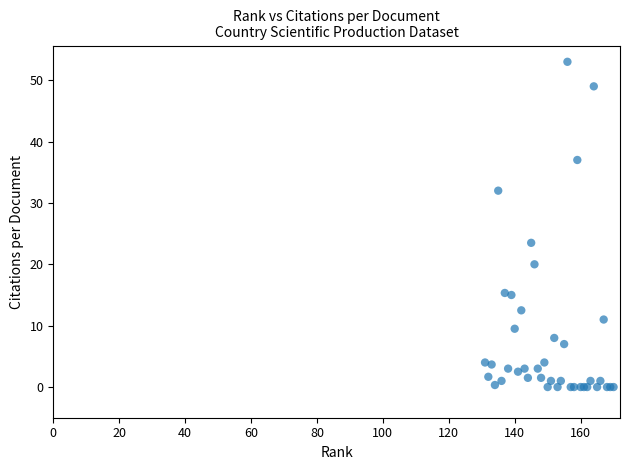

What Y value in the scatter plot is closest to 26?

23.5